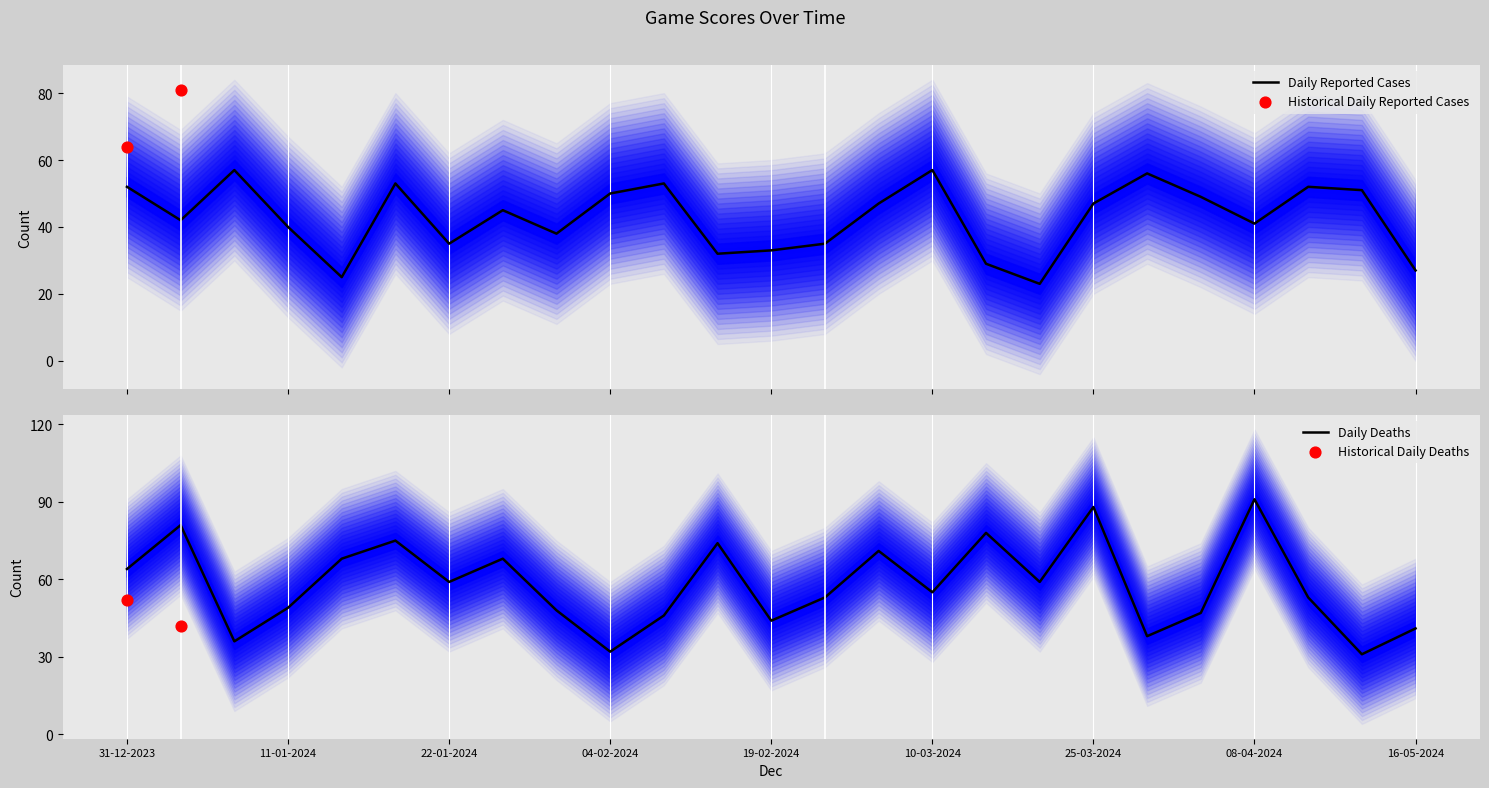

Is the value of Away Score at 18-03-2024 greater than the value of Home Score at 18-03-2024?

Yes